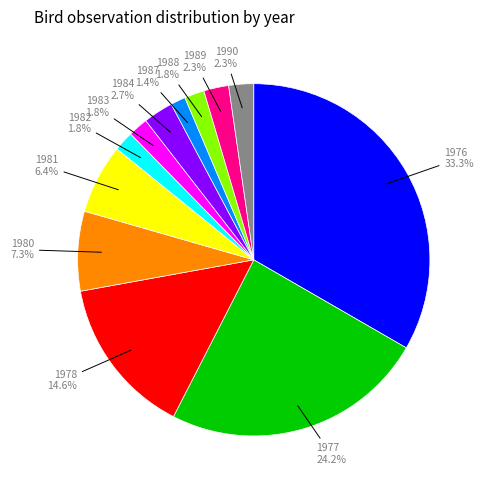

Does any single category account for the majority?

No